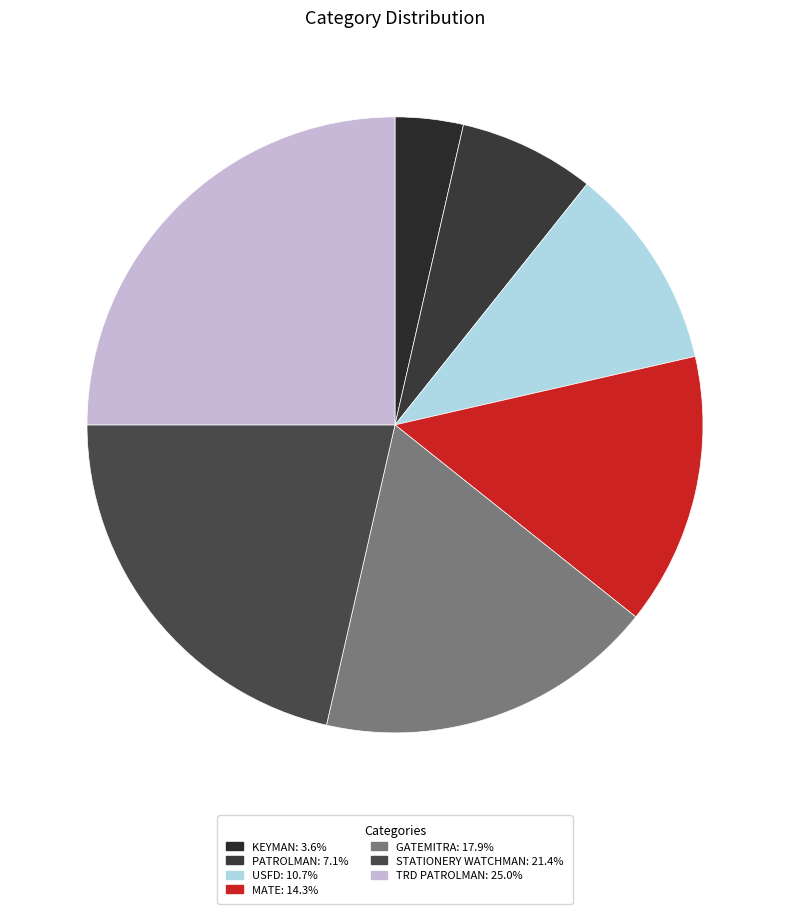

What percentage do GATEMITRA and STATIONERY WATCHMAN together represent?

39.3%